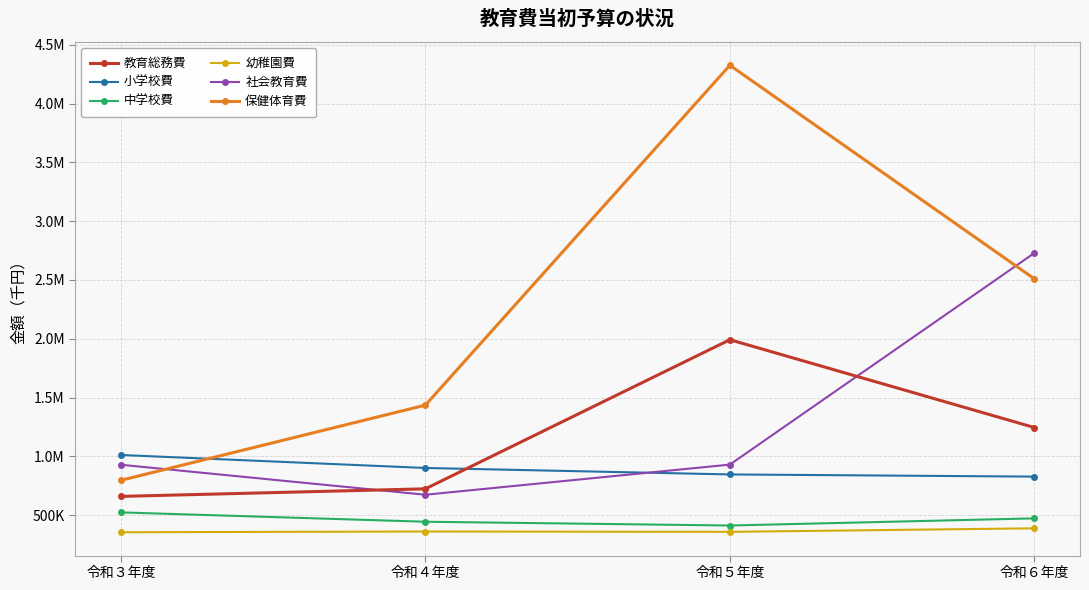

Does the chart have visible grid lines?

Yes